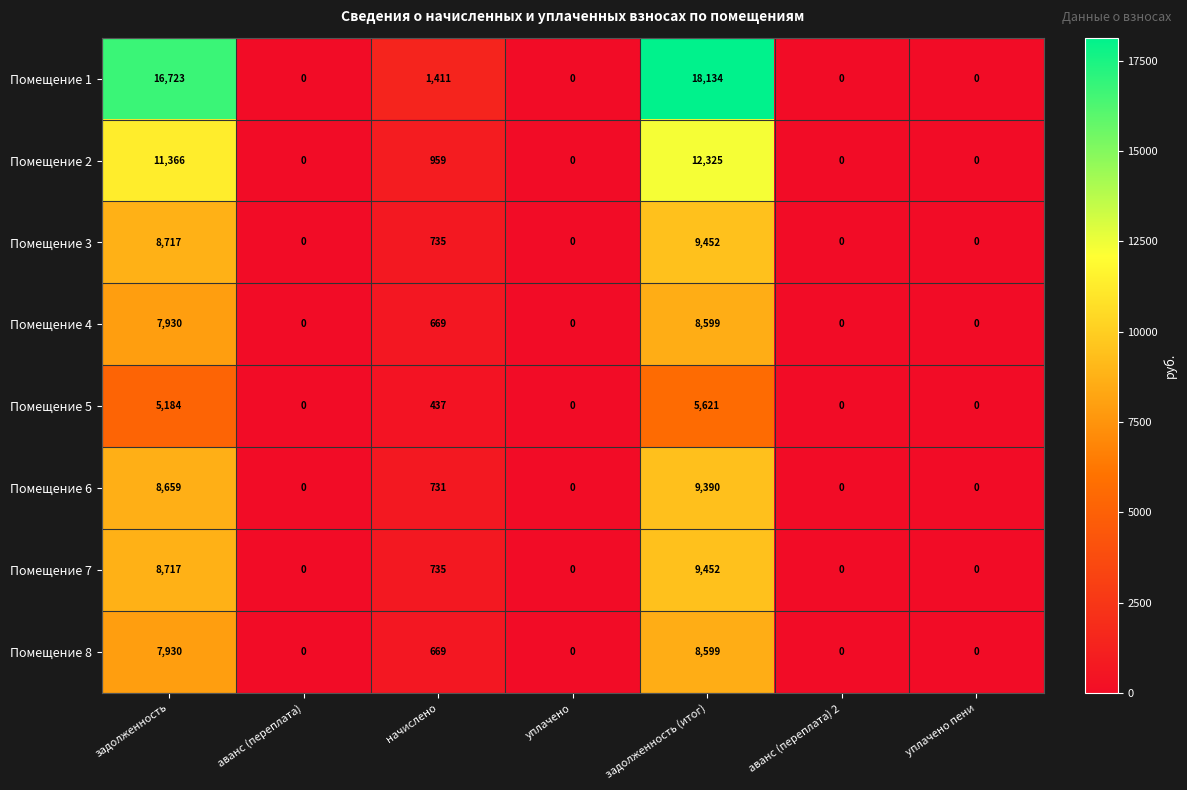

How many data points does each series have?

7